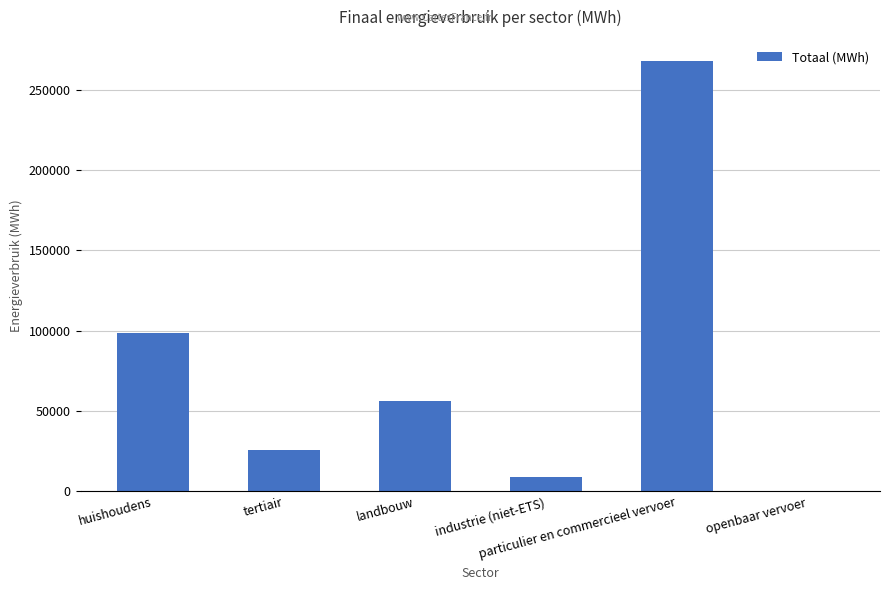

What is the greatest value displayed?

267553.6